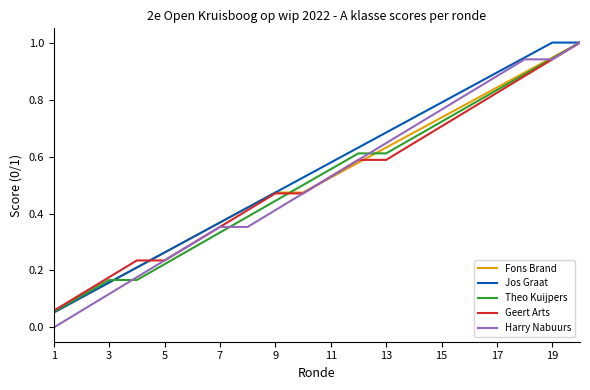

What is the maximum value shown in the chart?

1.0